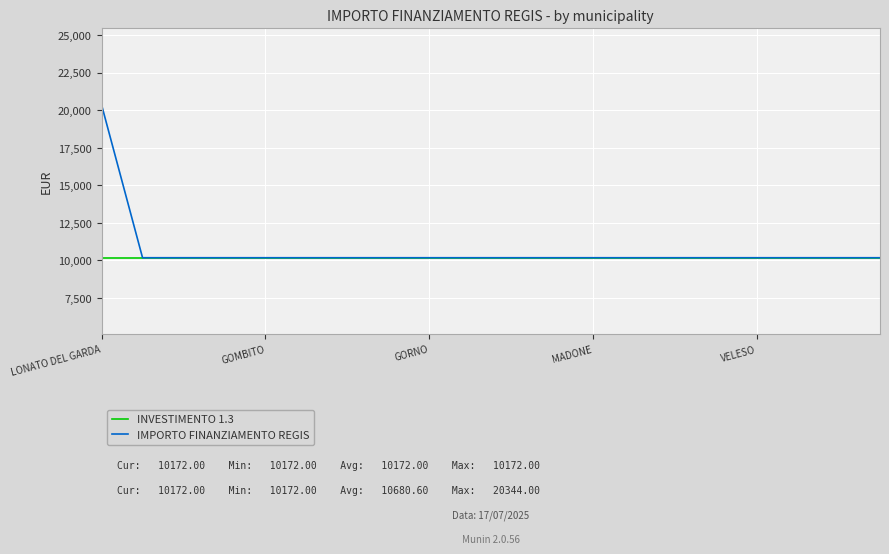

What is the smallest value displayed?

10172